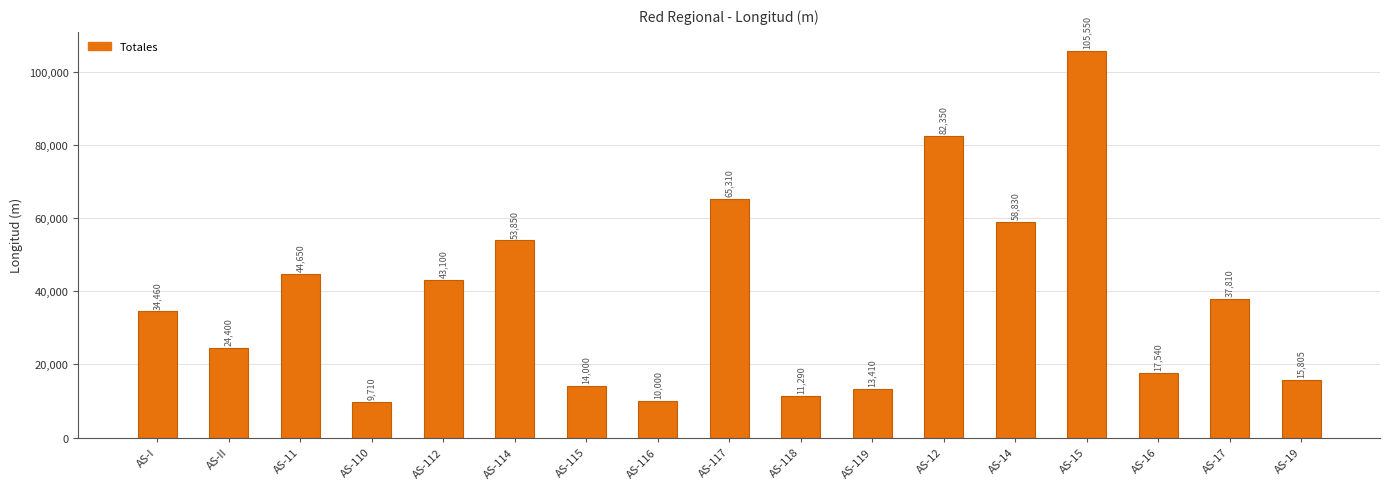

Does the chart contain any negative values?

No